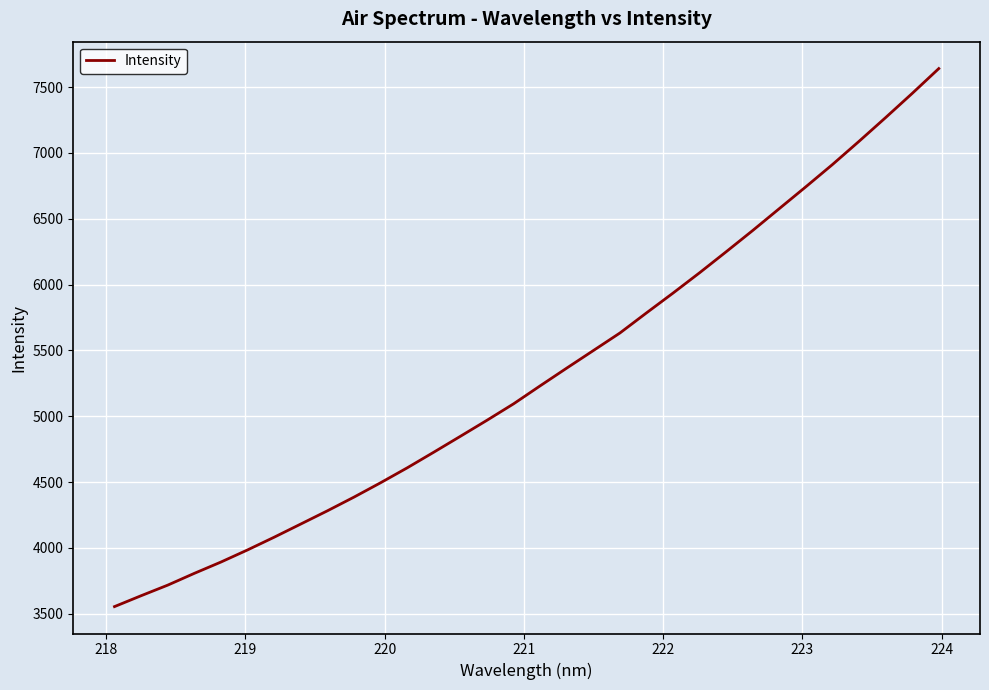

True or false: there are more than 0 points higher than both neighbors.

False